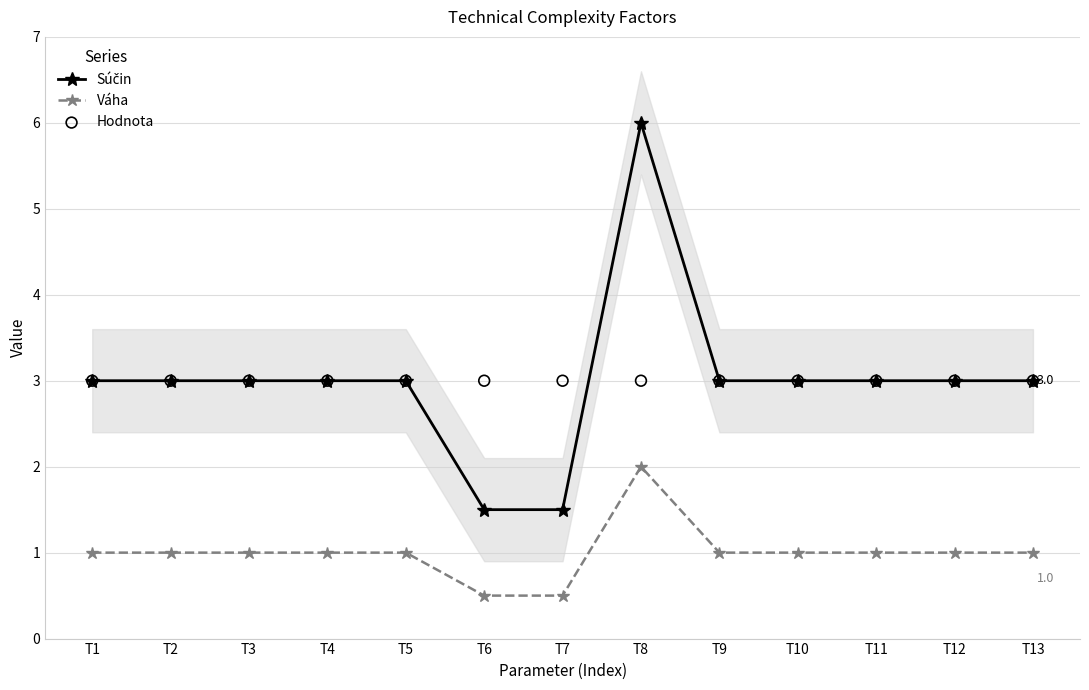

Which series has the largest total across all categories?

Súčin